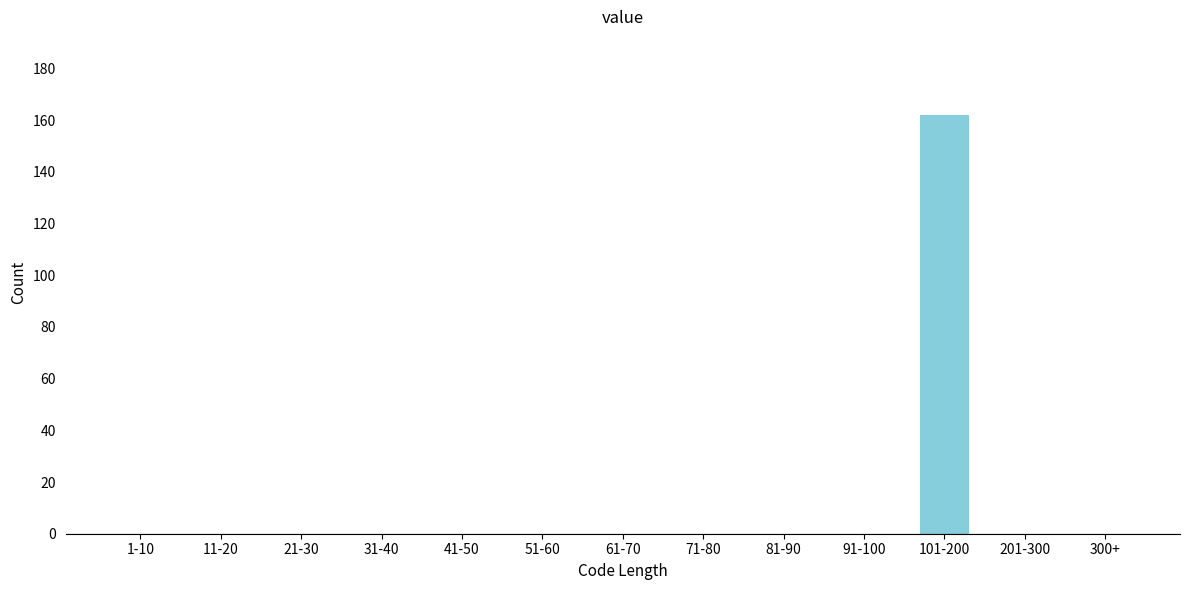

Reading left to right, transcribe all the data shown in this chart.

1-10=0	11-20=0	21-30=0	31-40=0	41-50=0	51-60=0	61-70=0	71-80=0	81-90=0	91-100=0	101-200=162	201-300=0	300+=0